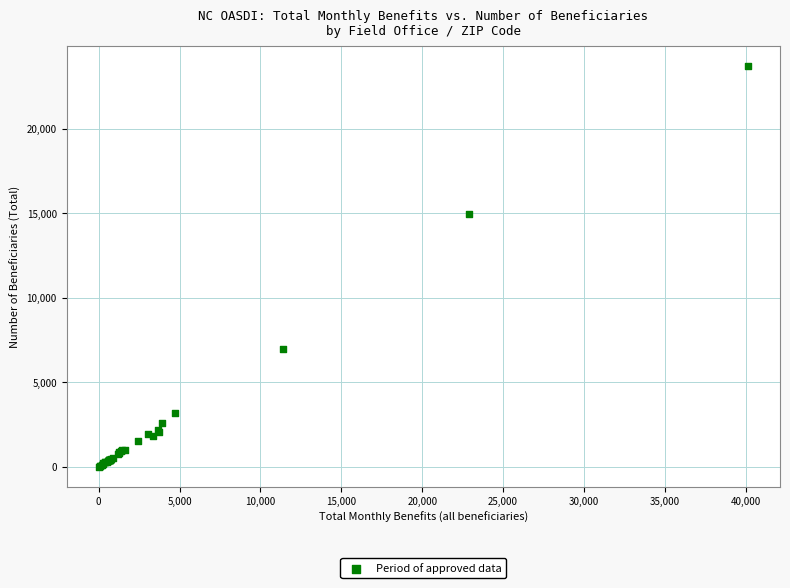

What Y value in the scatter plot is closest to 11865?

14925